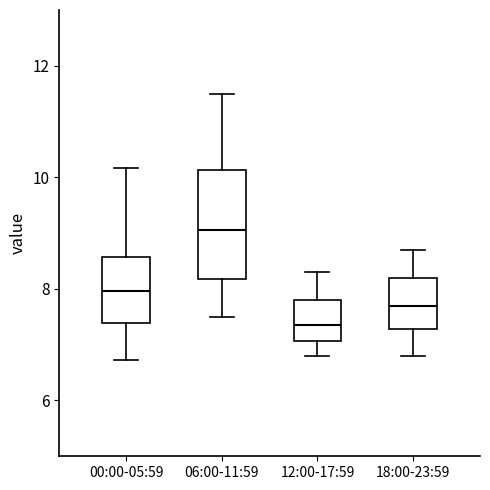

Where is the lower edge of the box for 06:00-11:59 on the y-axis? The values are not printed on the chart, so give them approximately, as read against the axis.

8.2